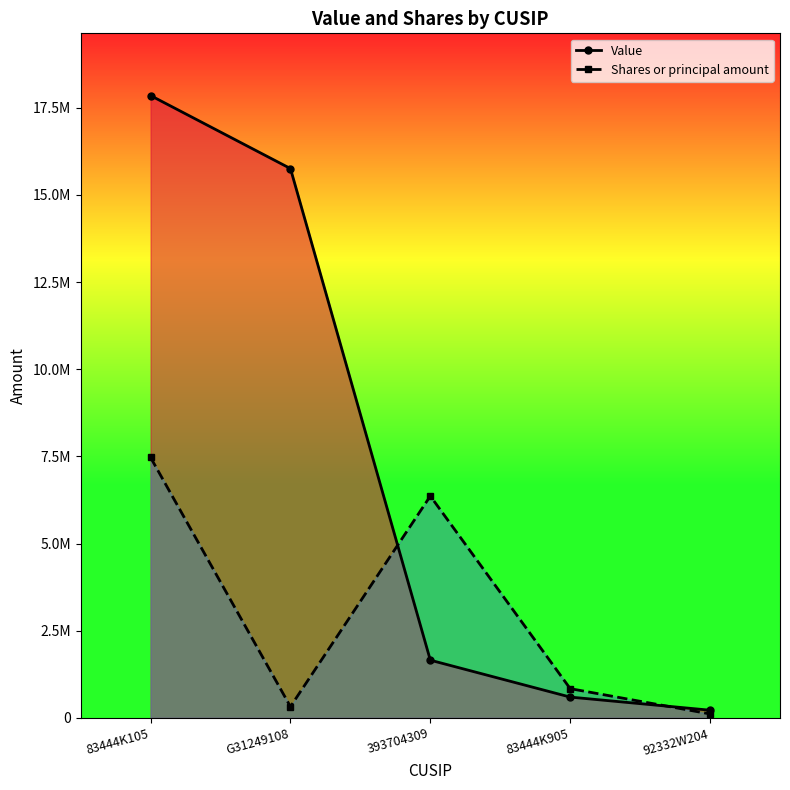

At which category does Shares or principal amount reach its first local peak?

393704309